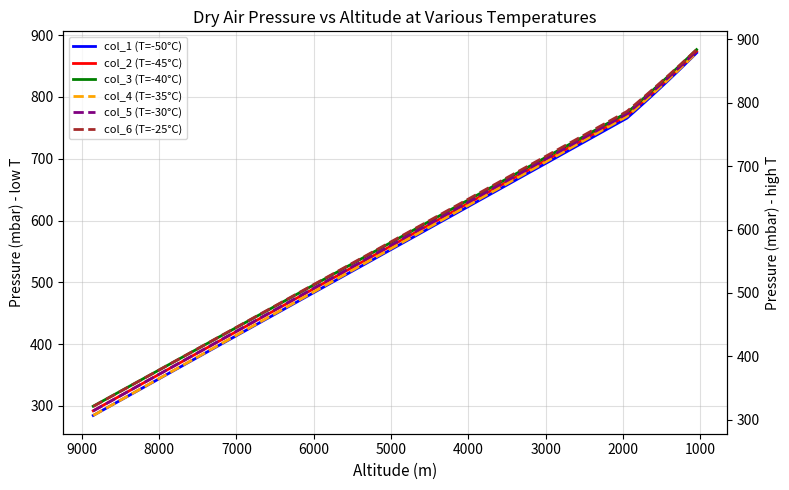

Is it true that col_3 (T=-40°C) equals 560.5 at 13?

False